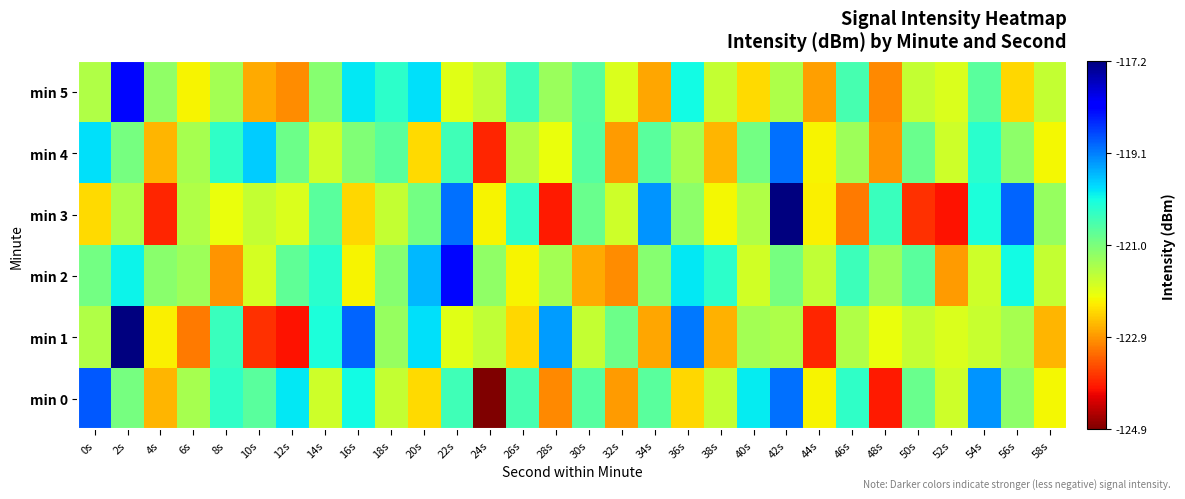

Rank the series at 42s from lowest to highest value.

min 1, min 5, min 2, min 0, min 4, min 3